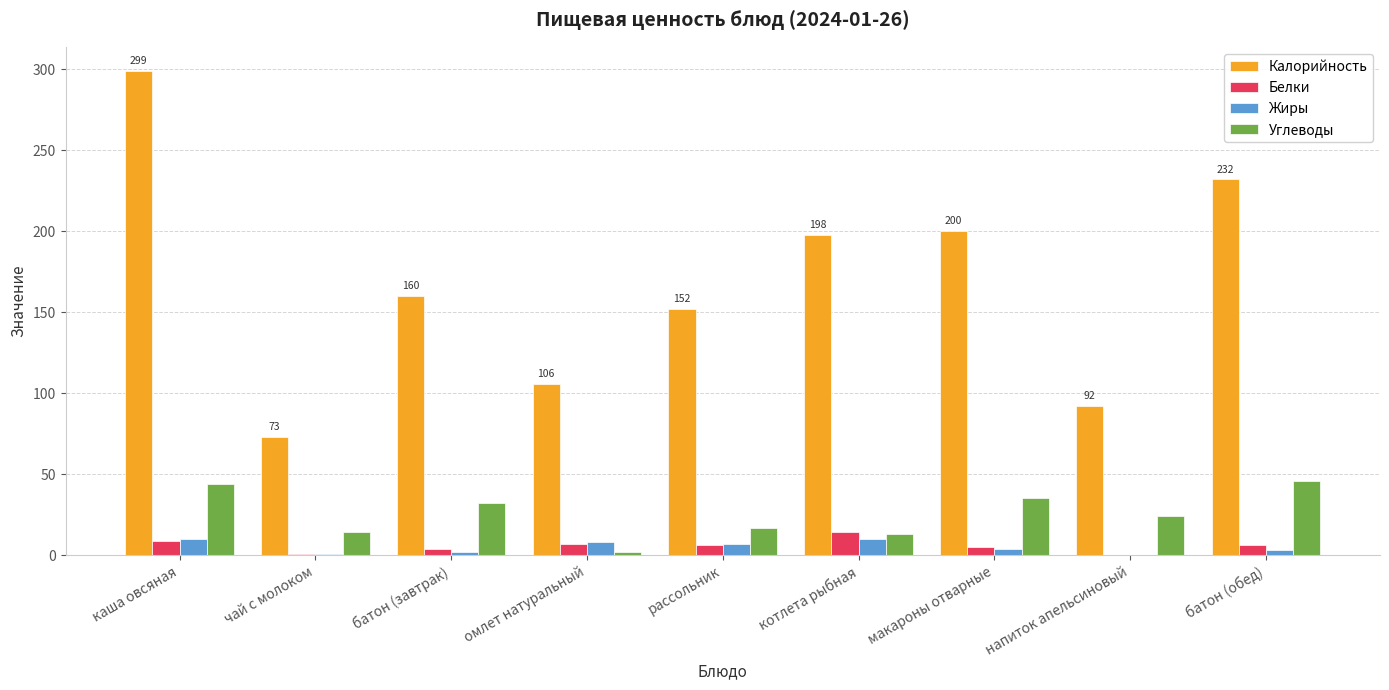

Which category has the highest value across all series?

каша овсяная